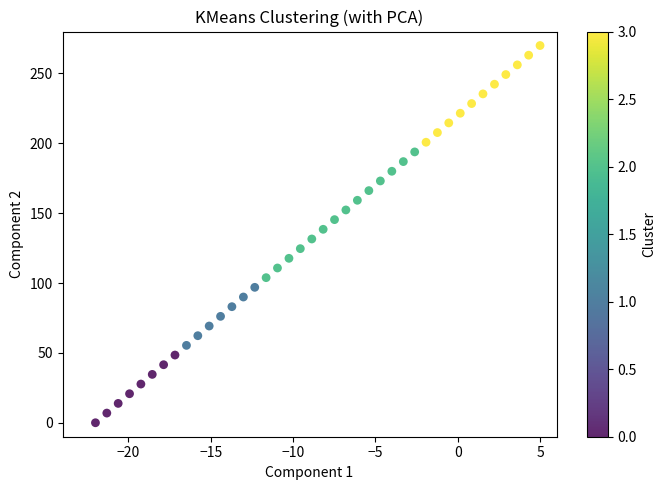

What is the range of X values (max minus min)?

27.0